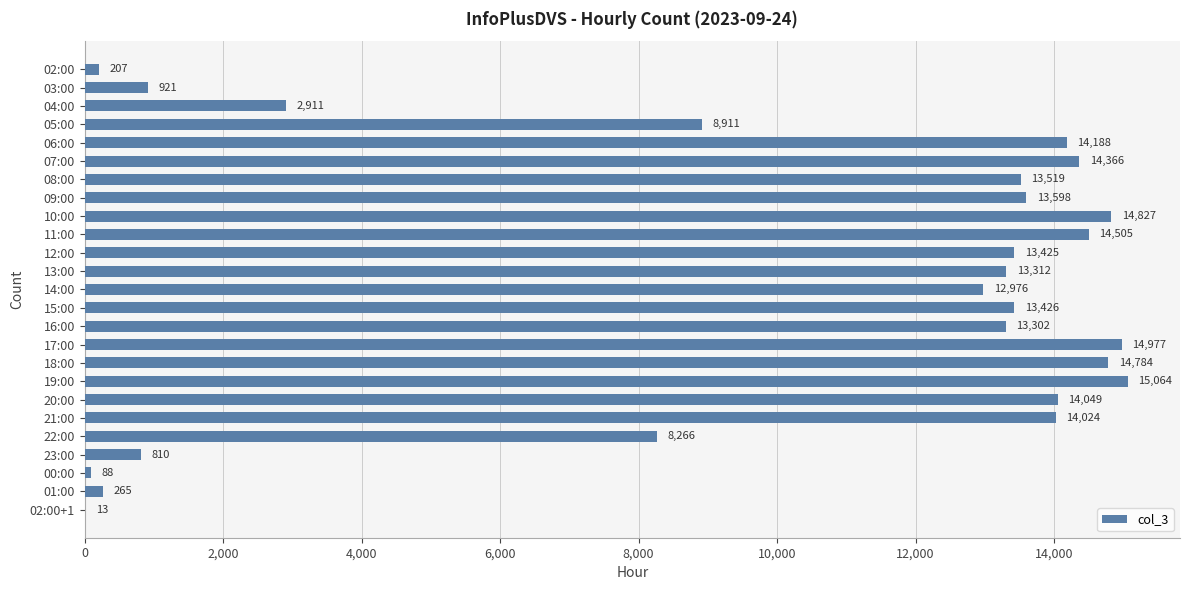

Is it true that the value at 18:00 is 14784?

True